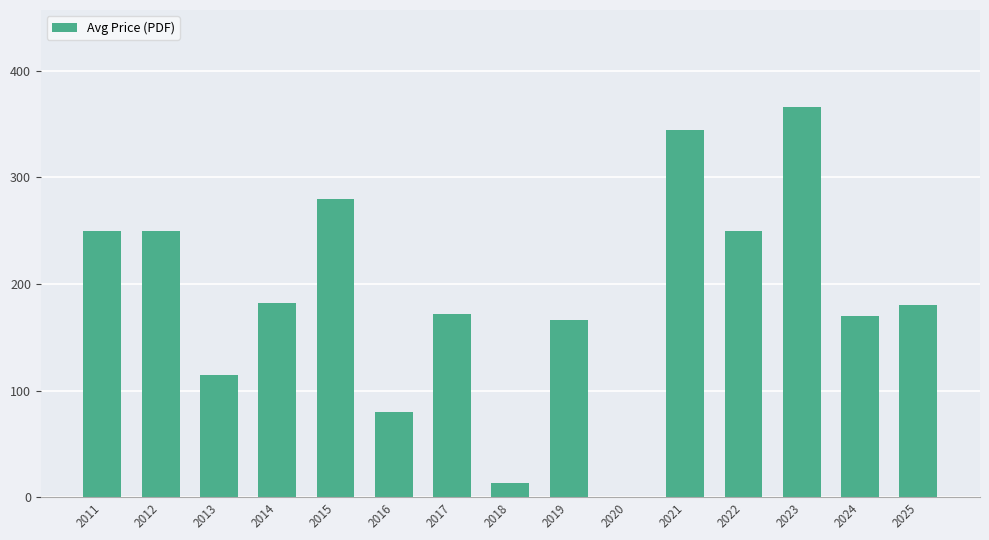

How many positive values are there?

14